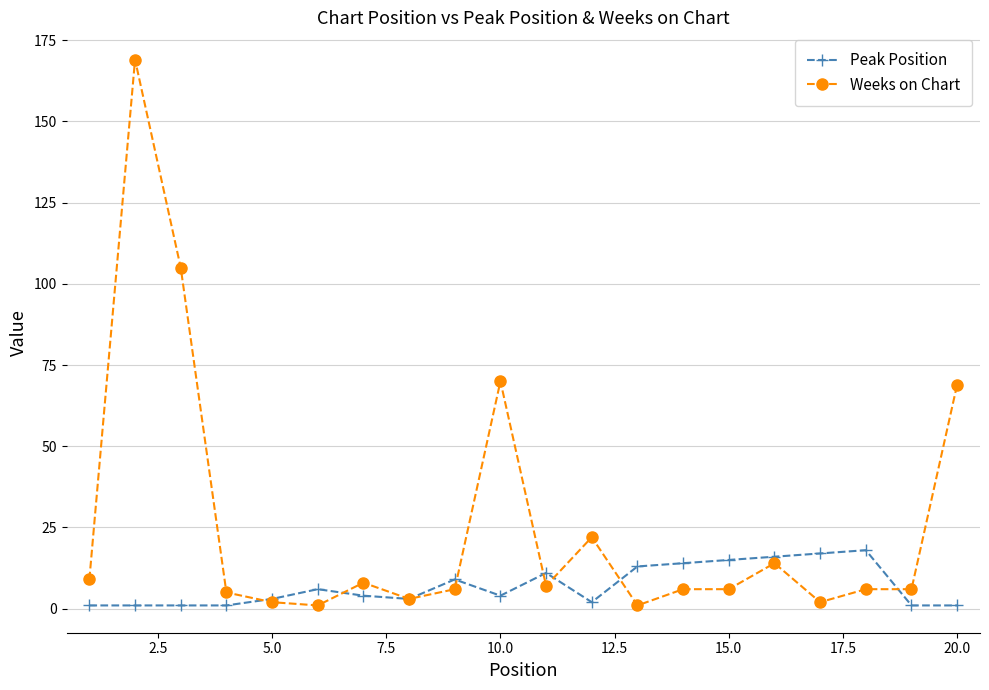

Which series has the largest range (max minus min)?

Weeks on Chart